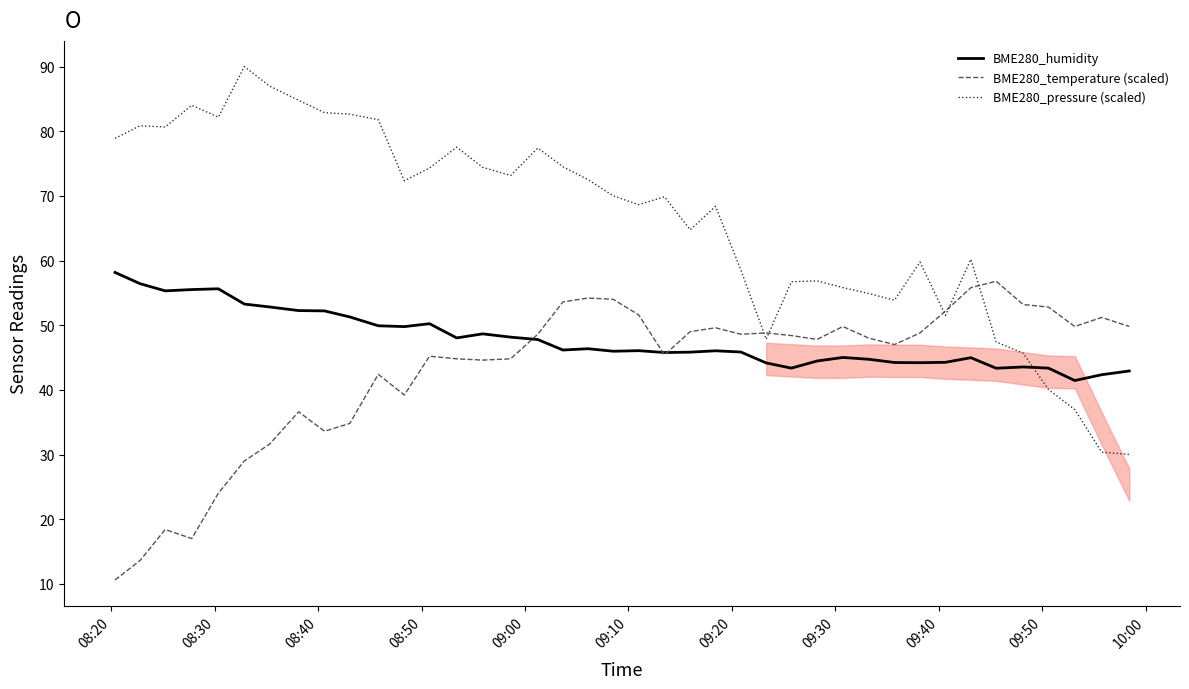

What is the highest value of the BME280_humidity series?

58.2